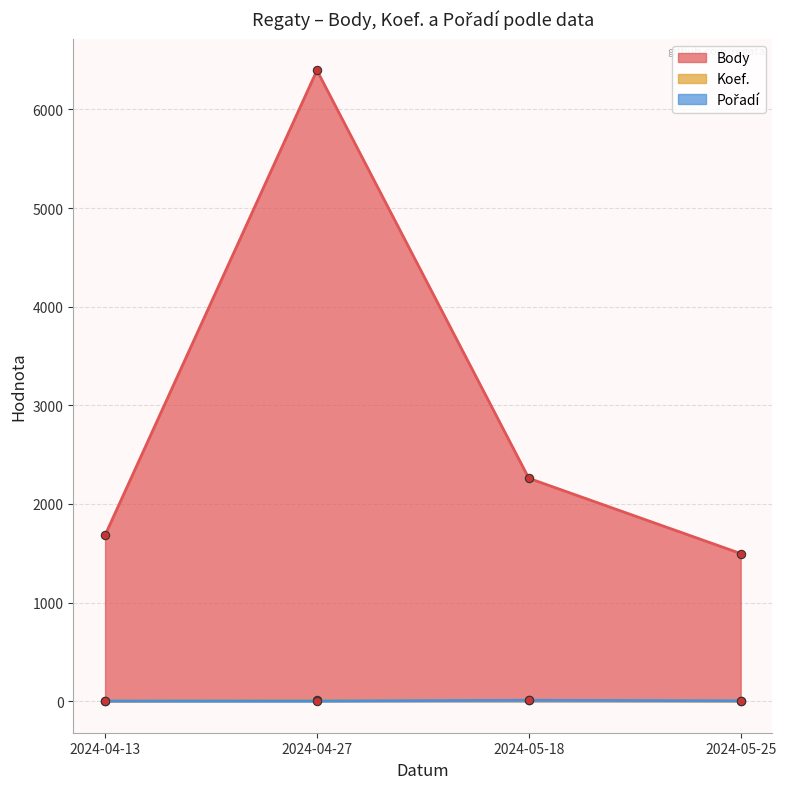

True or false: Pořadí has more than 0 interior local peaks.

True